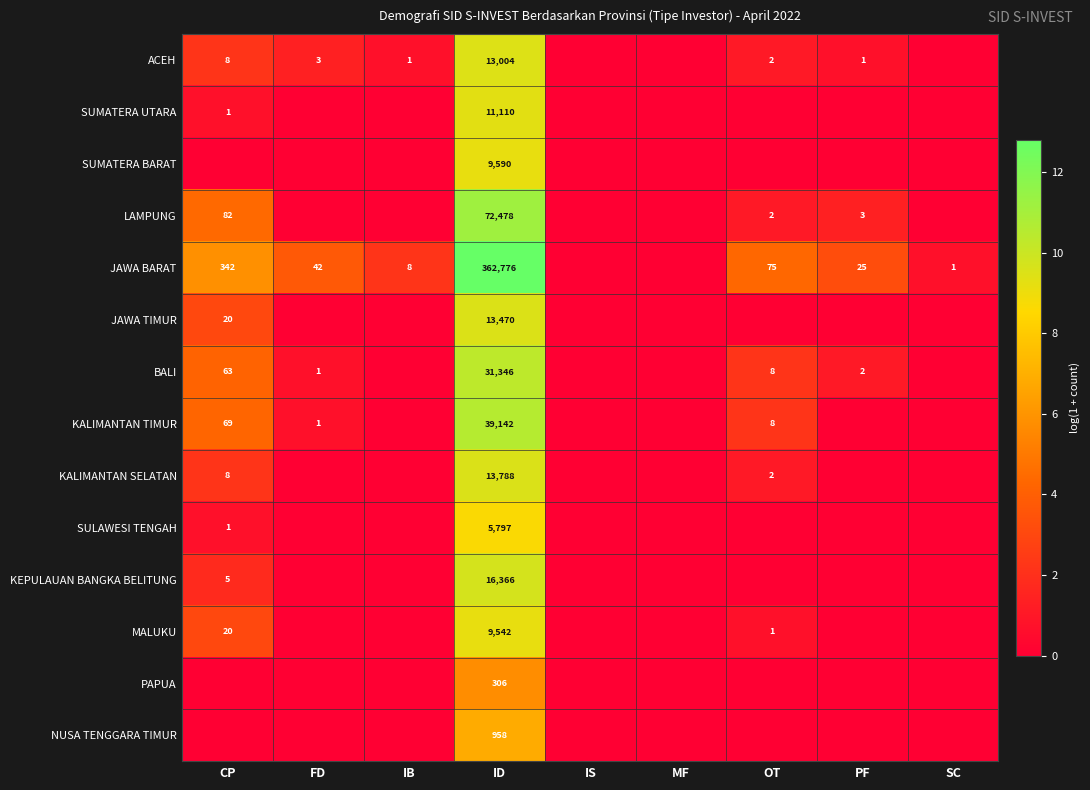

Is it true that LAMPUNG equals 2 at OT?

True